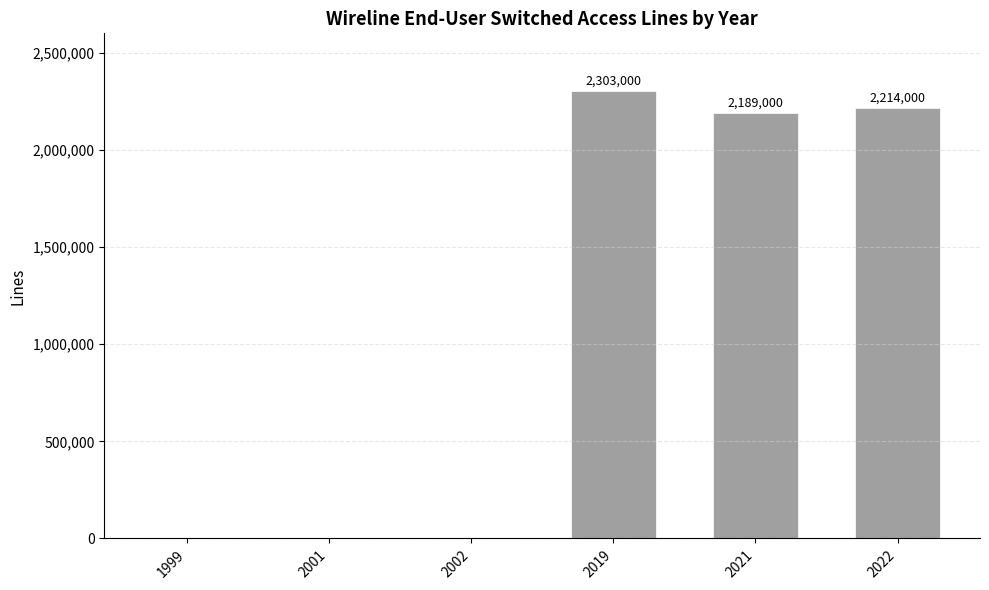

What is the sum of all values?

6706000